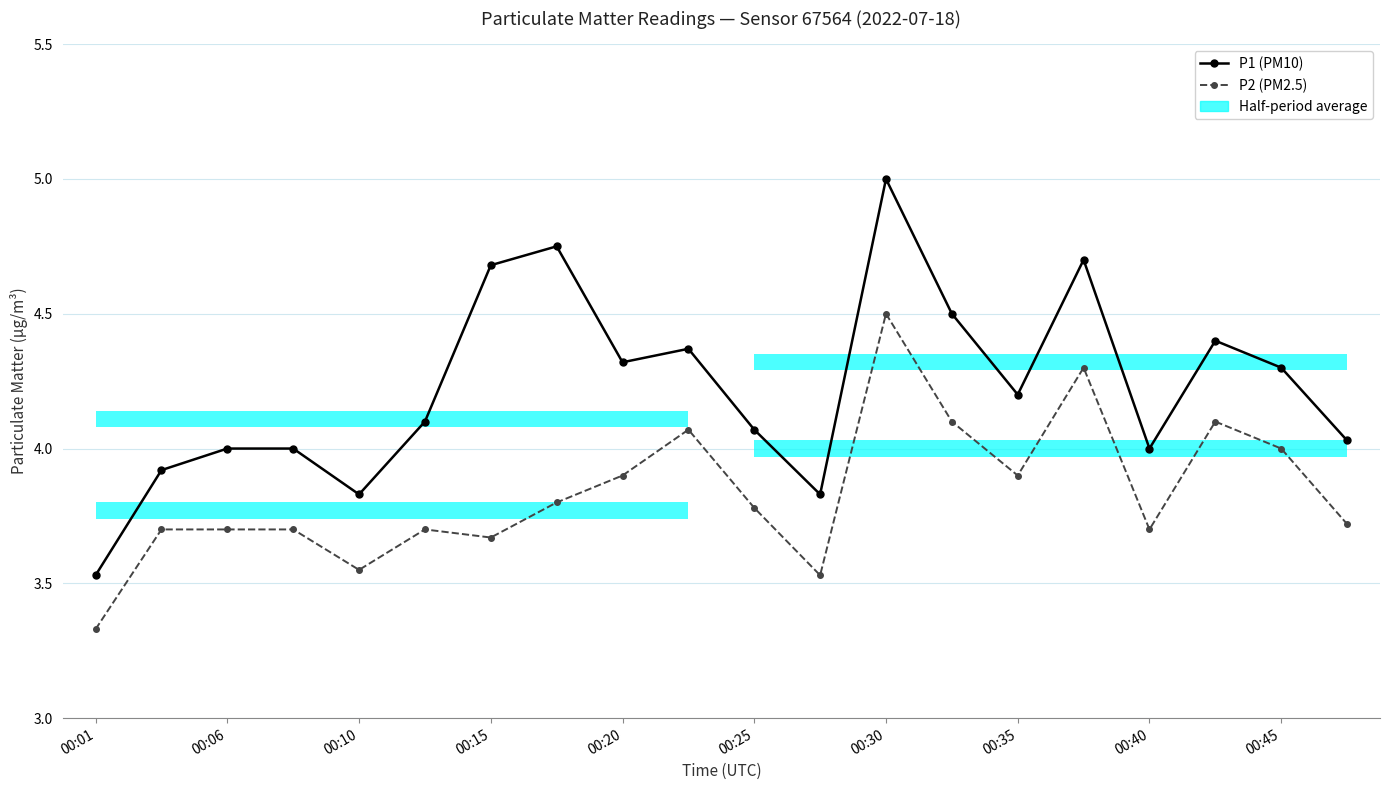

Which series has the largest total across all categories?

P1 (PM10)